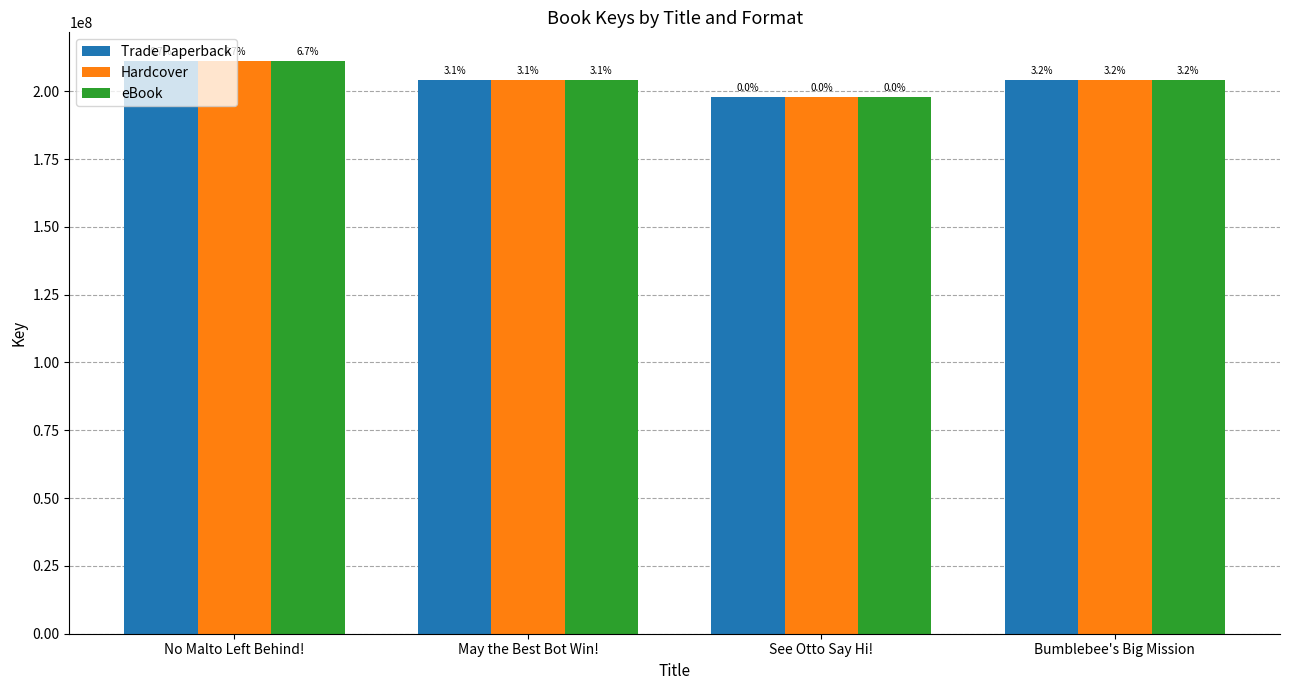

How many bars are there in each group?

3